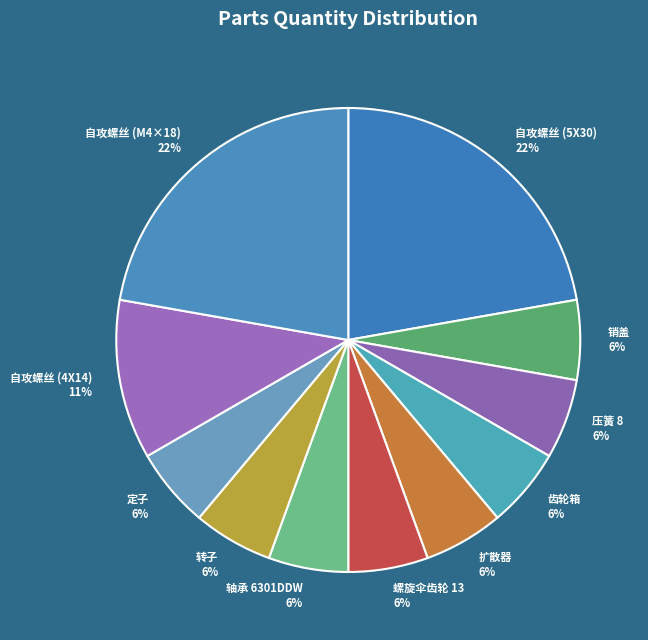

What is the ratio of the value at 轴承 6301DDW to the value at 齿轮箱?

1.0